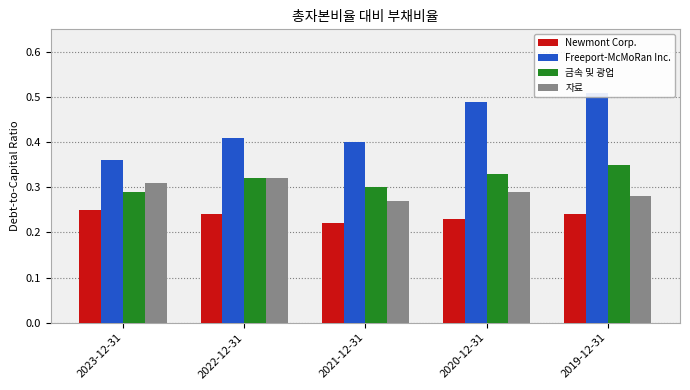

Between 2023-12-31 and 2022-12-31, which is larger?

2023-12-31